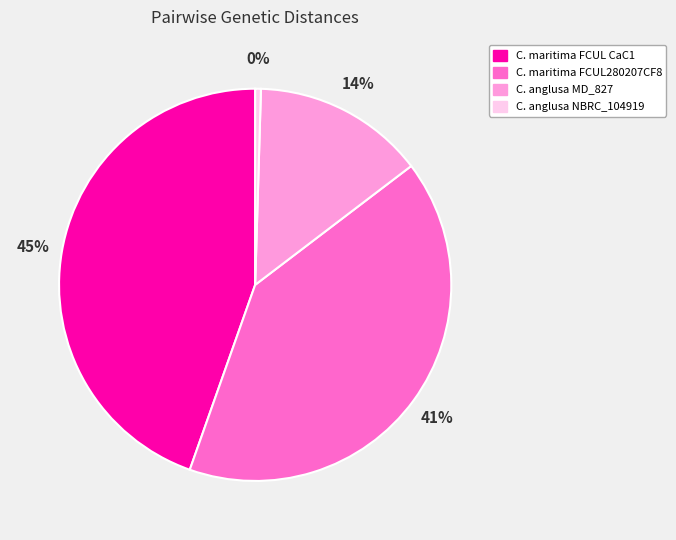

Is the sum of C. maritima FCUL CaC1 and C. anglusa MD_827 greater than half?

Yes